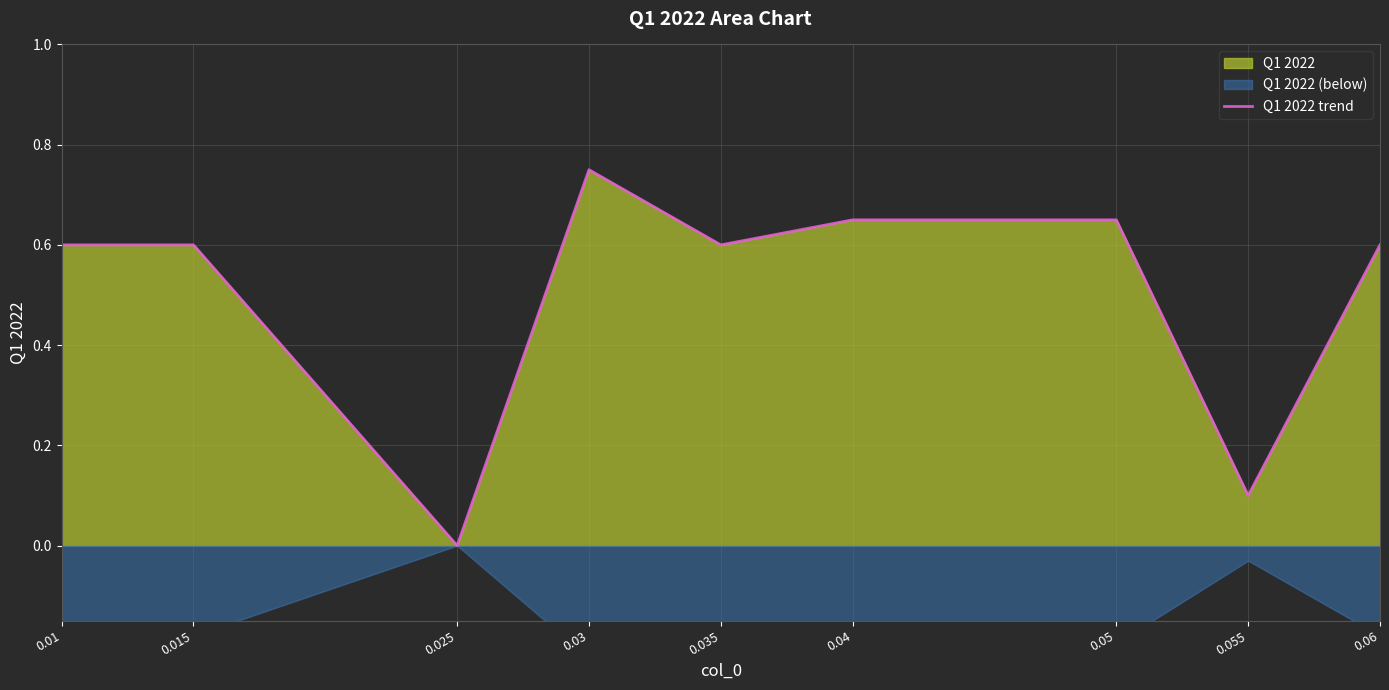

What is the difference between the maximum and minimum values?

0.8